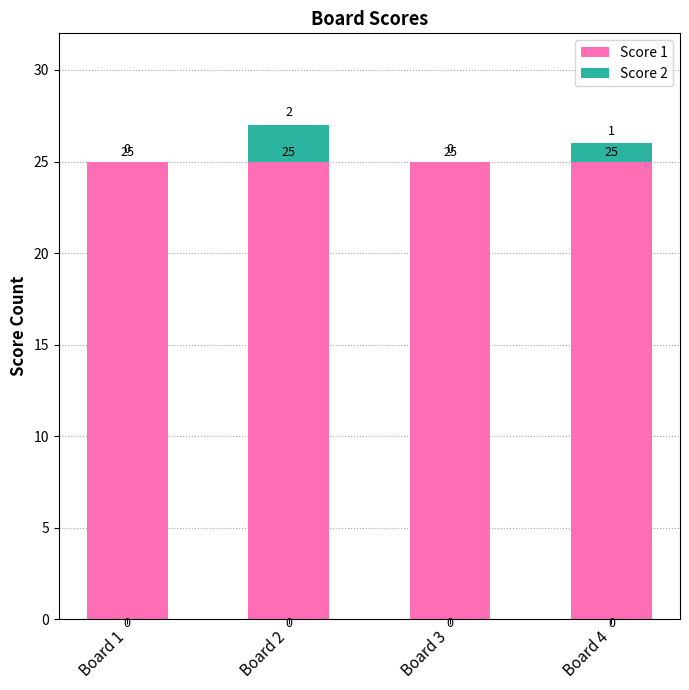

Is it true that Score 1 equals 35 at Board 1?

False